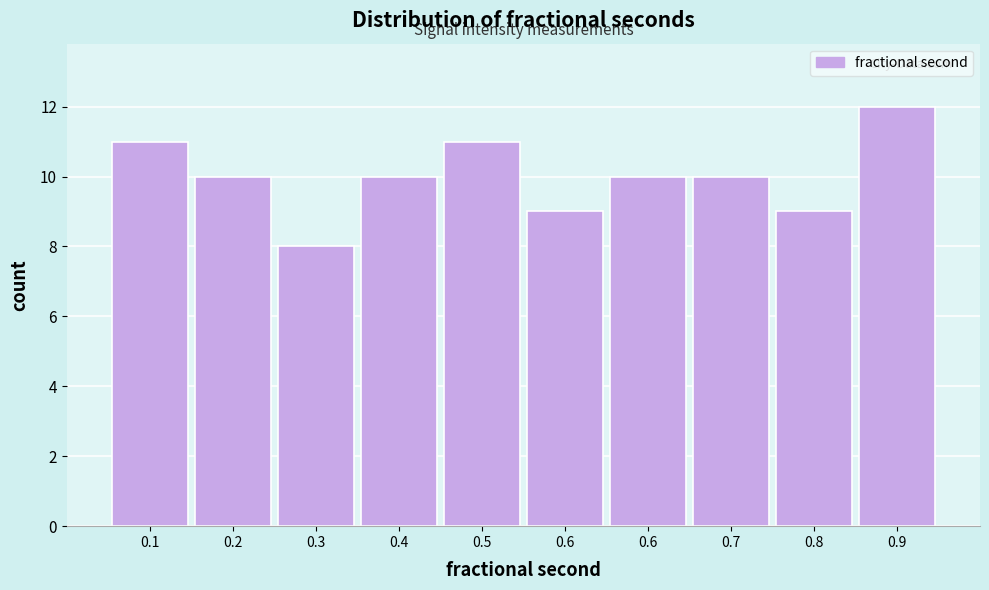

How many data points does each series have?

10